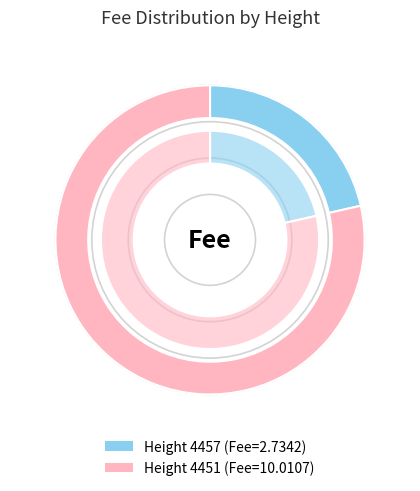

Count the number of slices in the pie.

2